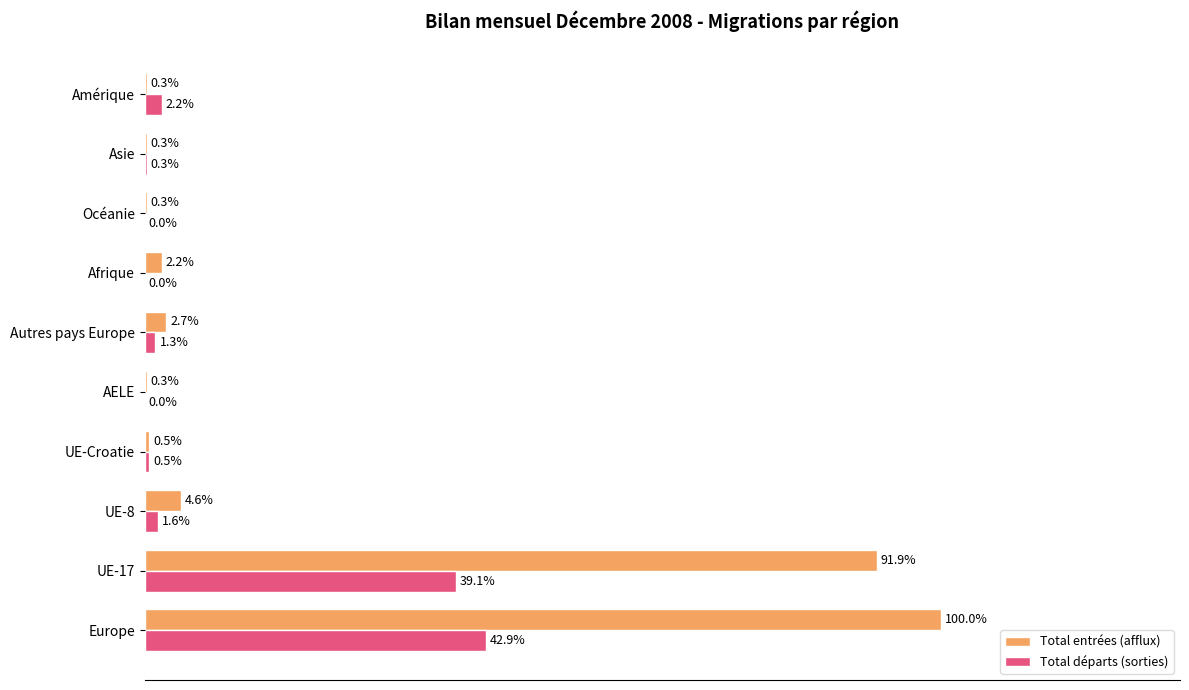

Which series changed the most between UE-17 and UE-Croatie?

Total entrées (afflux)